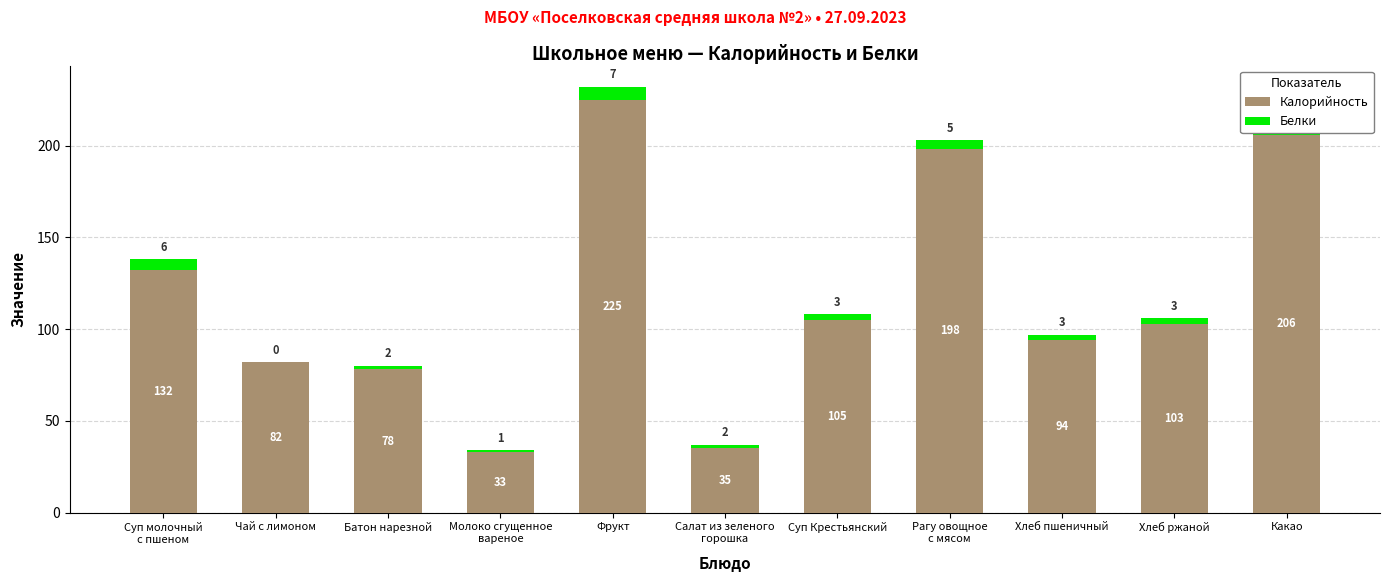

Read the Калорийность value at Хлеб ржаной, to the nearest 5.

105